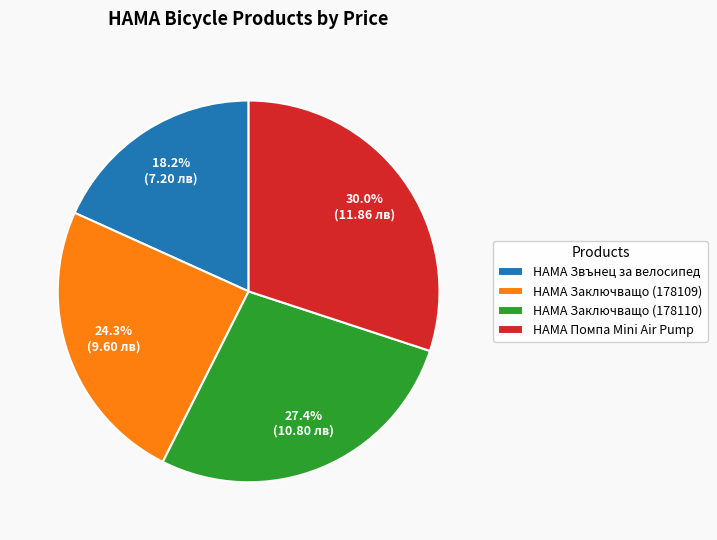

Between HAMA Звънец за велосипед and HAMA Заключващо (178110), which is larger?

HAMA Заключващо (178110)